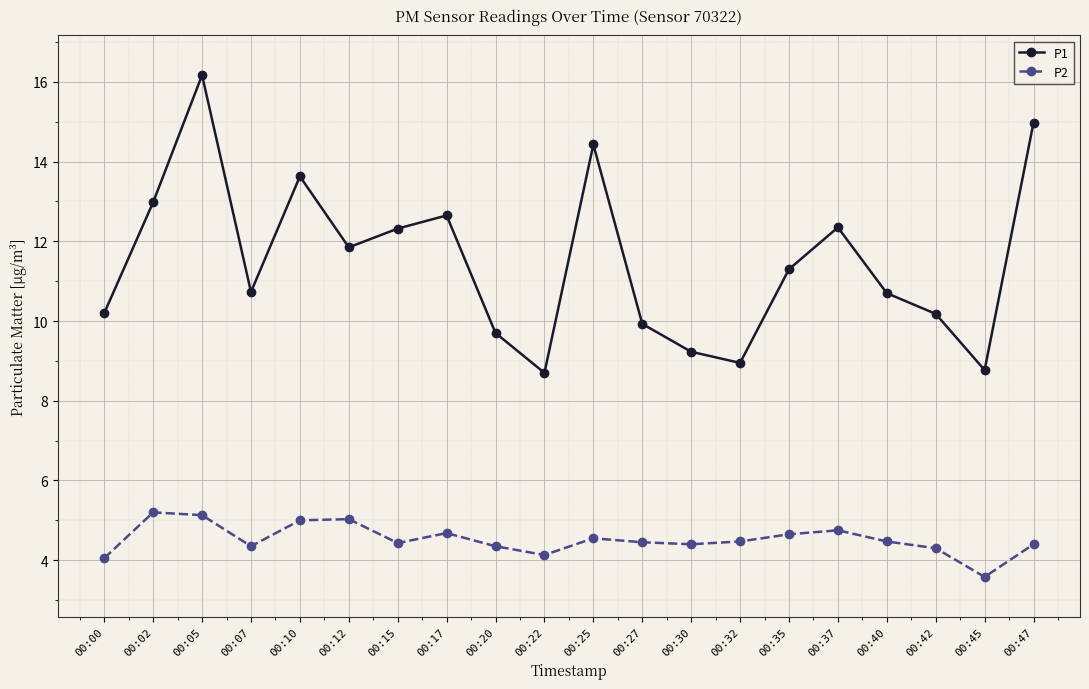

How many data points in P1 are less than 11?

10